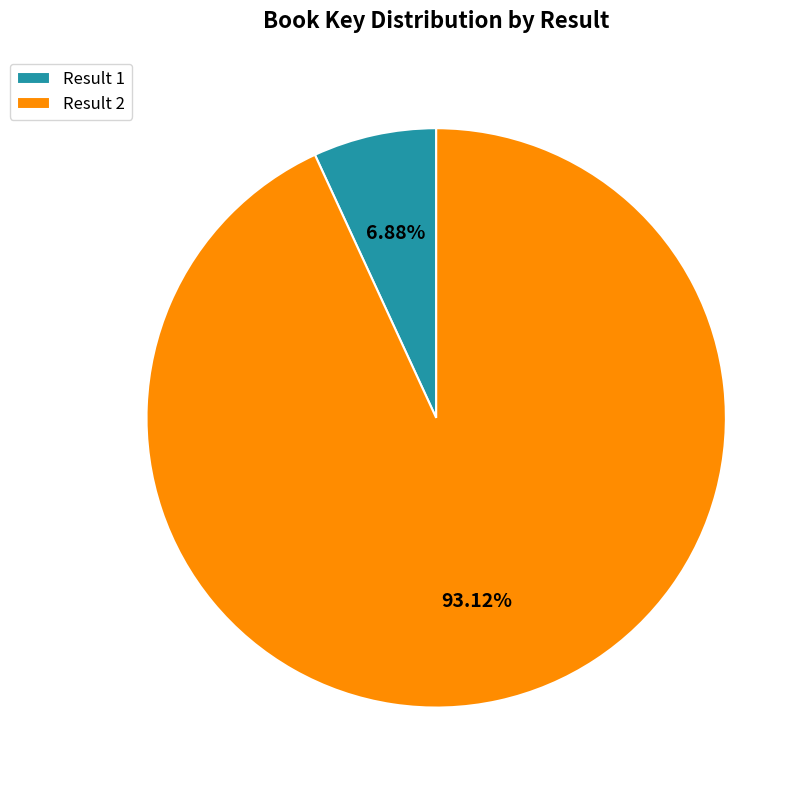

Do Result 1 and Result 2 together represent more than half of the pie?

Yes